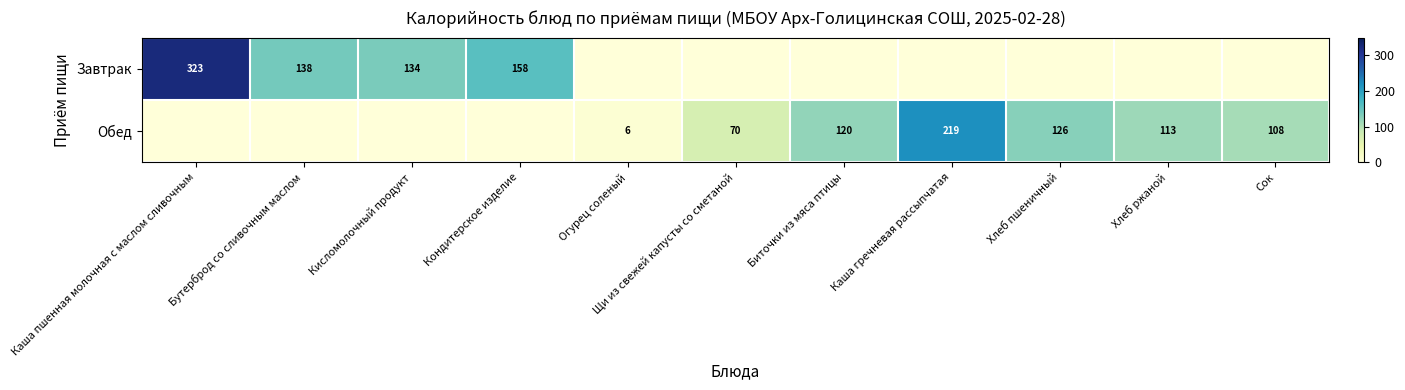

What is the difference between the Обед values at Хлеб ржаной and Щи из свежей капусты со сметаной?

43